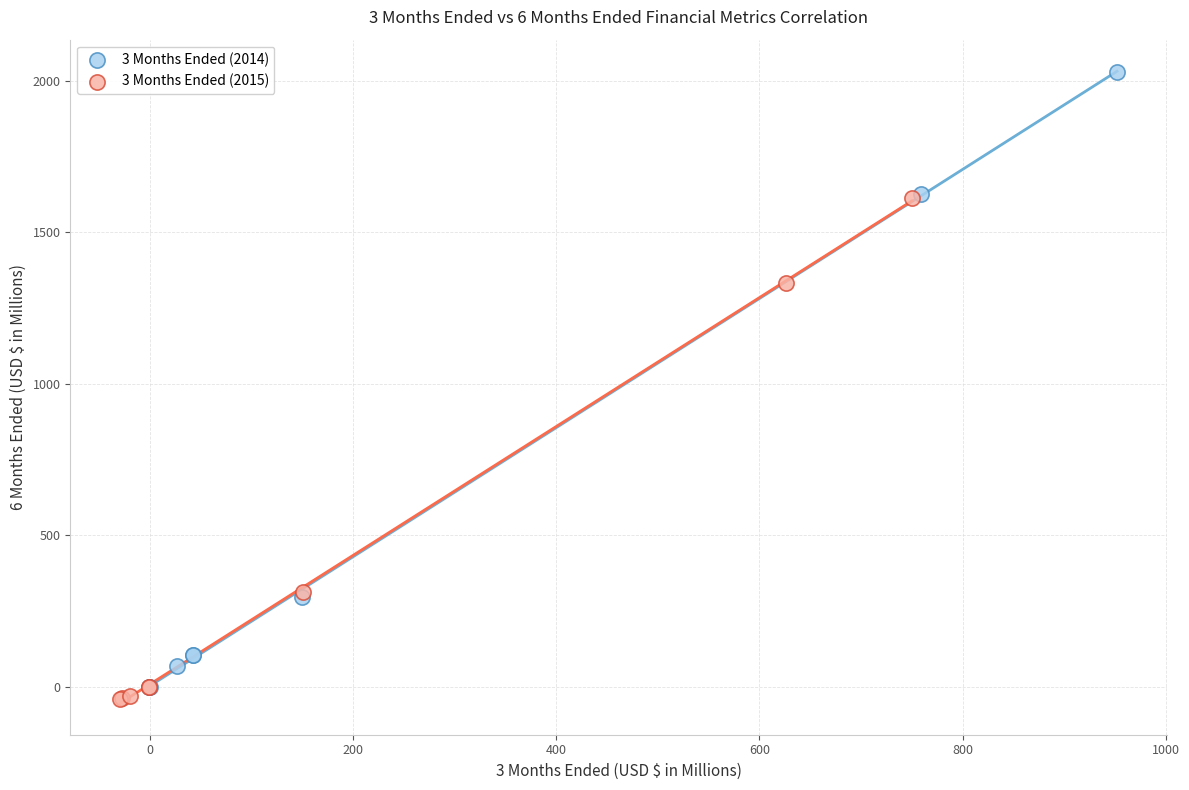

Which series has the largest Y range (max minus min)?

3 Months Ended (2014)